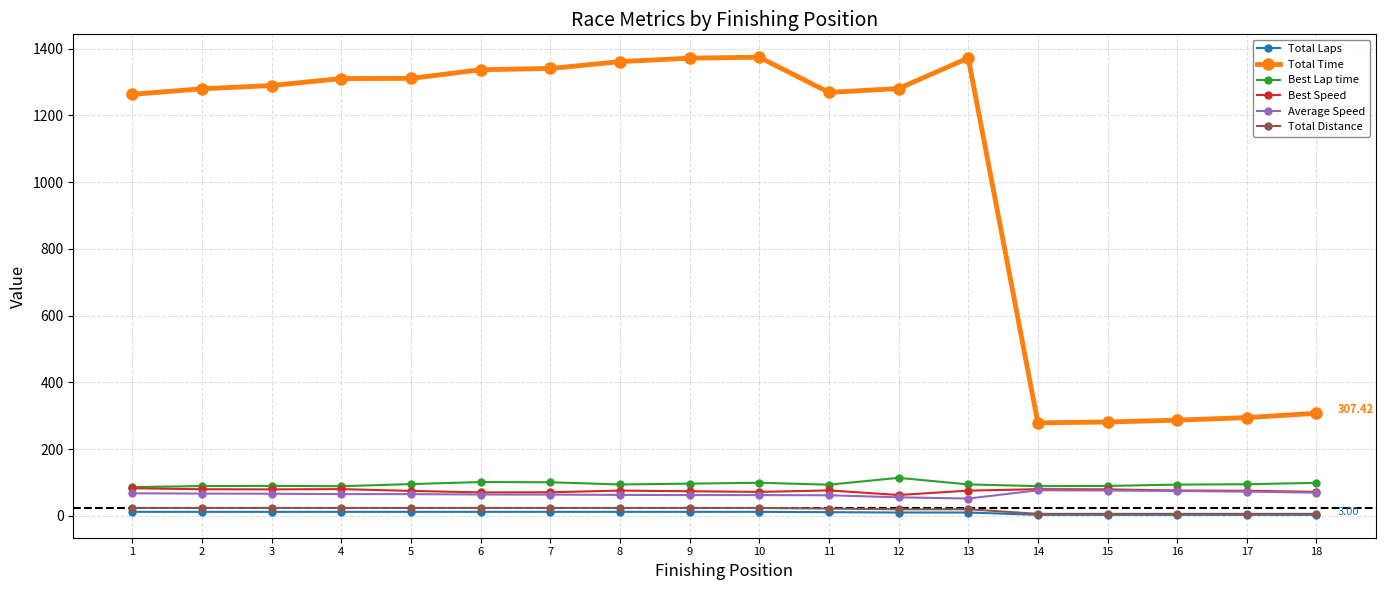

Which series has the largest total across all categories?

Total Time